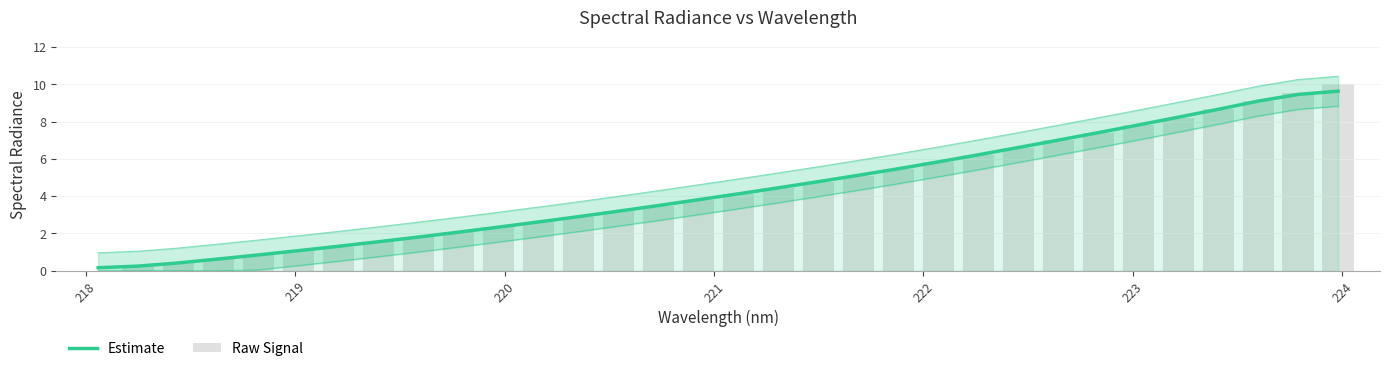

How many values in the Raw Signal series exceed 4?

16